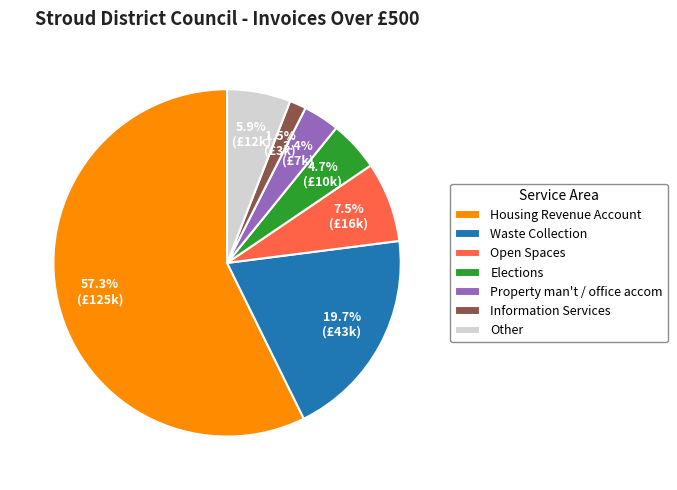

What is the smallest slice in the pie chart?

Information Services